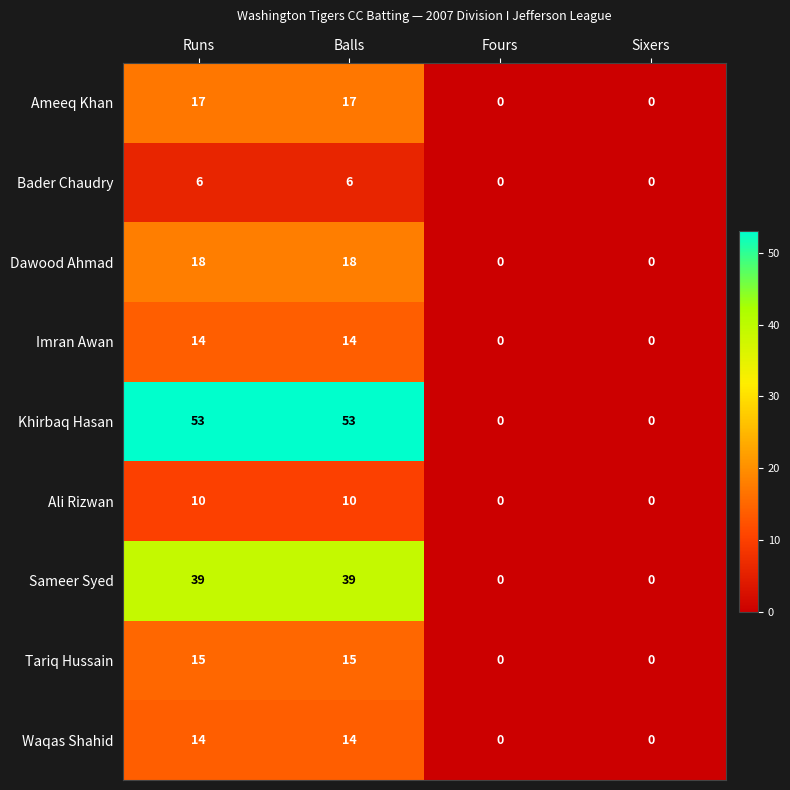

The value of Dawood Ahmad at Fours is -12. True or false?

False